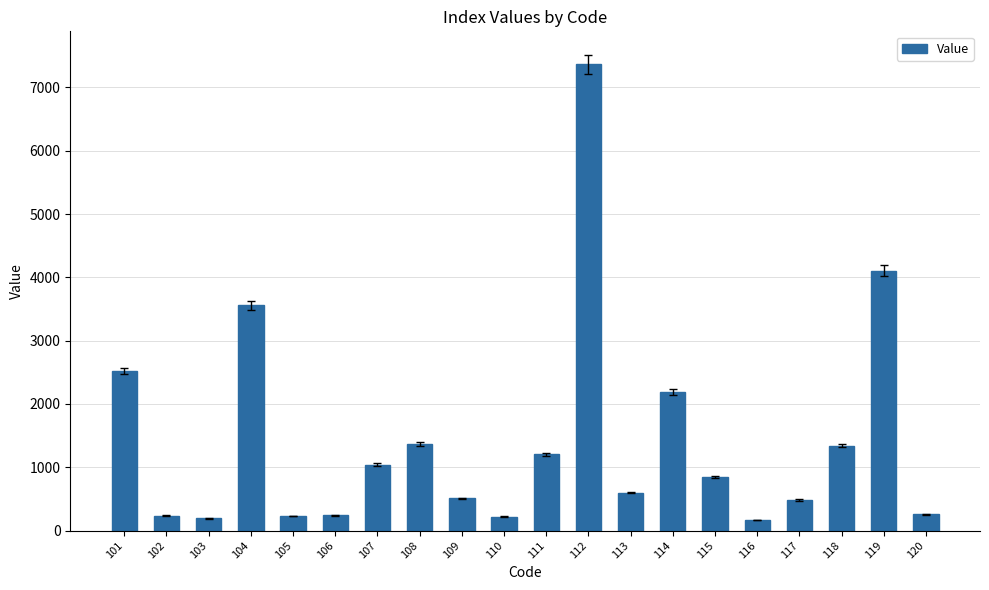

Is it true that the value at 113 is 850?

False